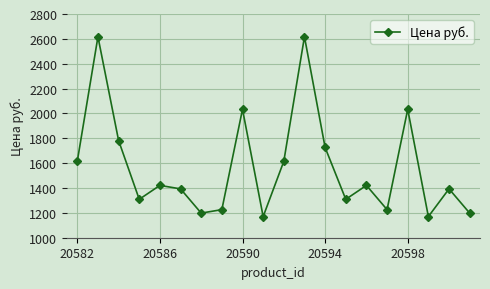

How many values are below 1421?

10